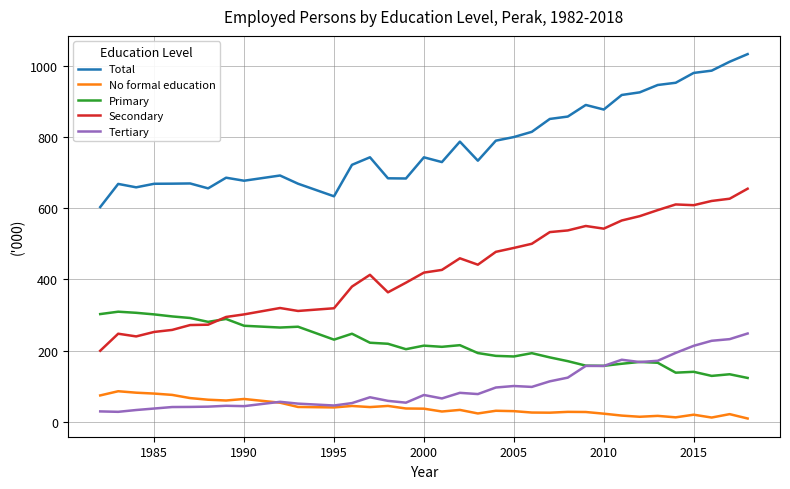

True or false: Secondary and No formal education intersect in this chart.

False